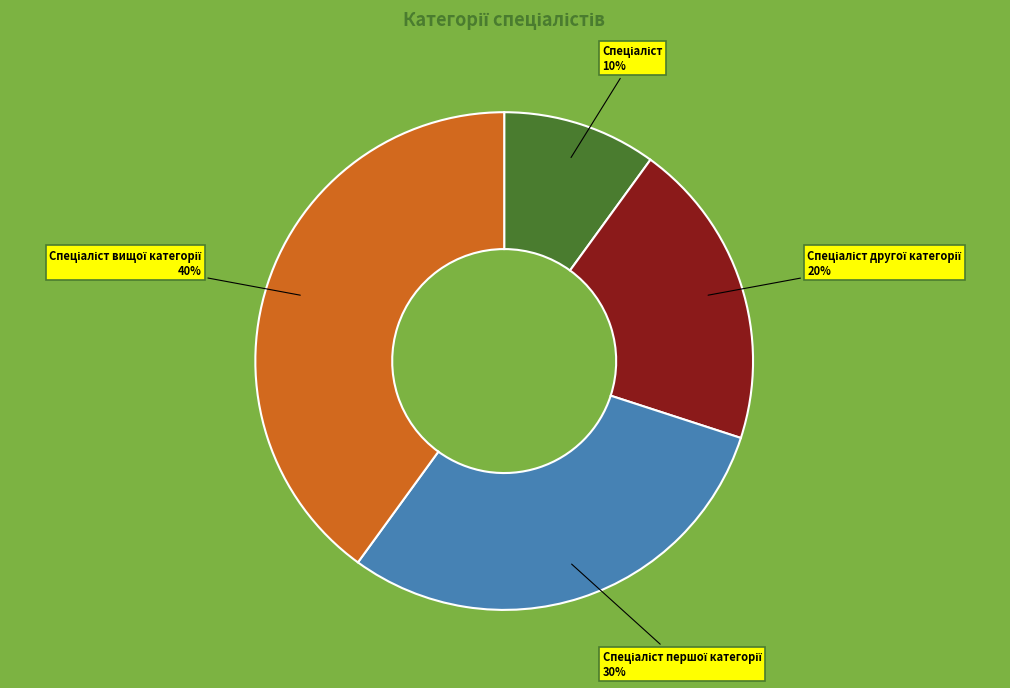

Is there a majority slice in this chart?

No